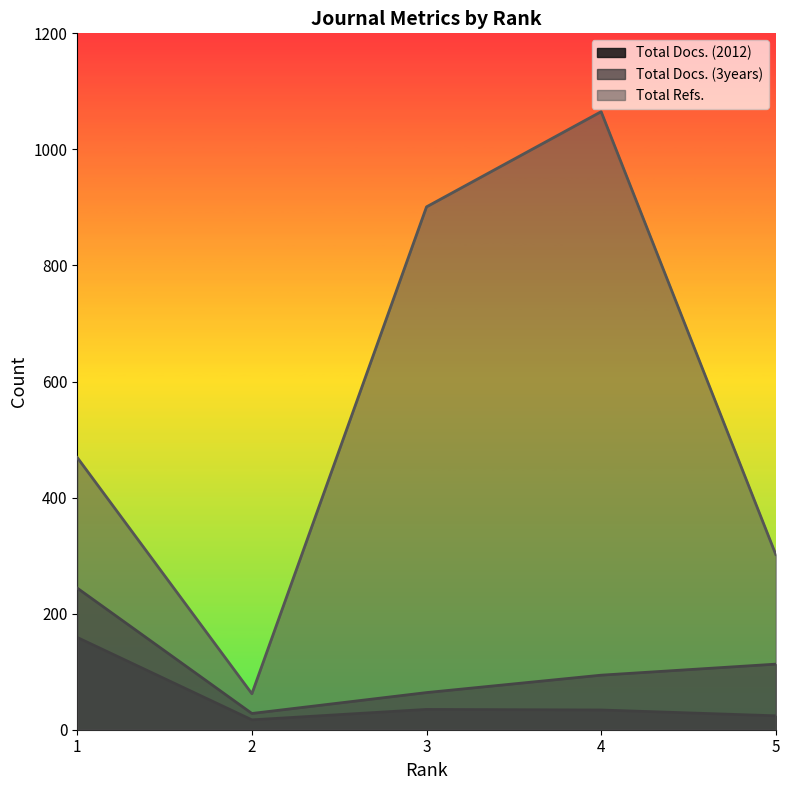

Is the value of Total Docs. (3years) at 5 greater than the value of Total Refs. at 2?

Yes